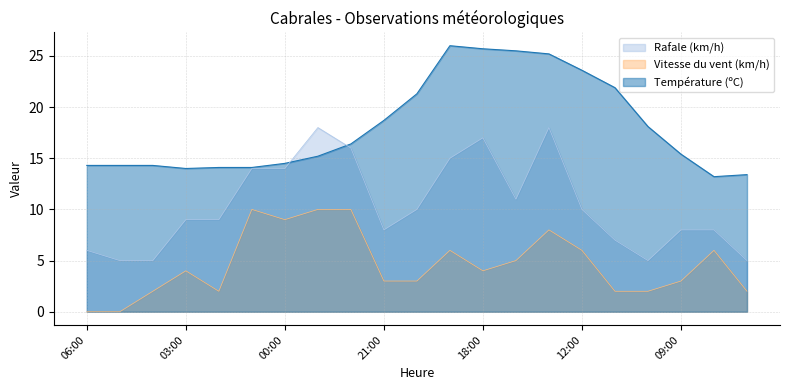

True or false: Température (ºC) and Vitesse du vent (km/h) cross at least once.

False